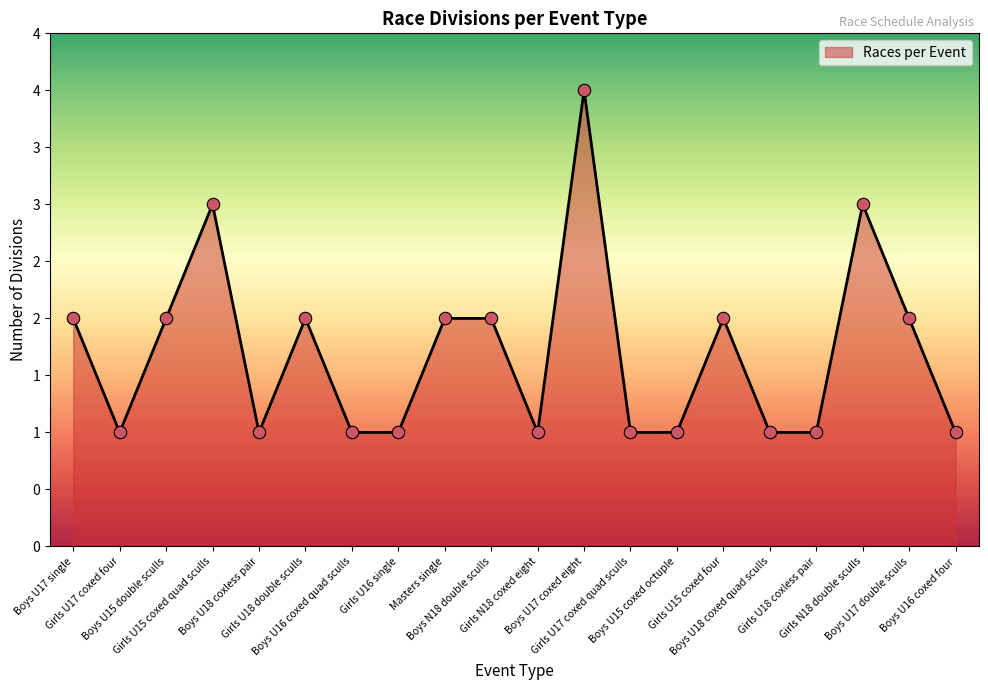

Which has a higher value, Boys U15 double sculls or Girls U15 coxed four?

Boys U15 double sculls